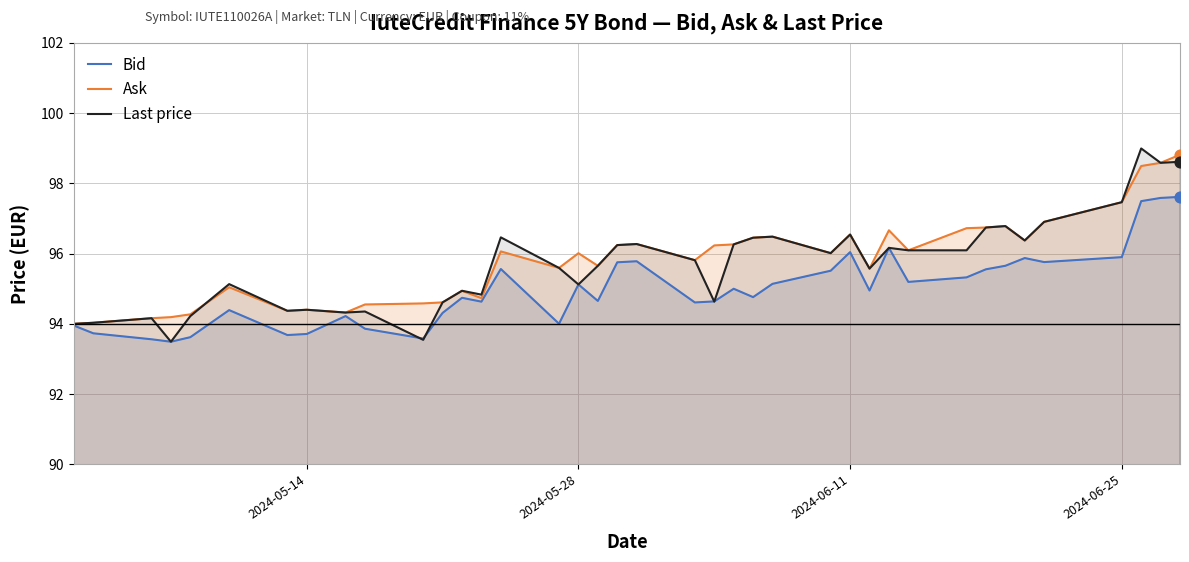

What are all the series names shown in the legend?

Bid, Ask, Last price